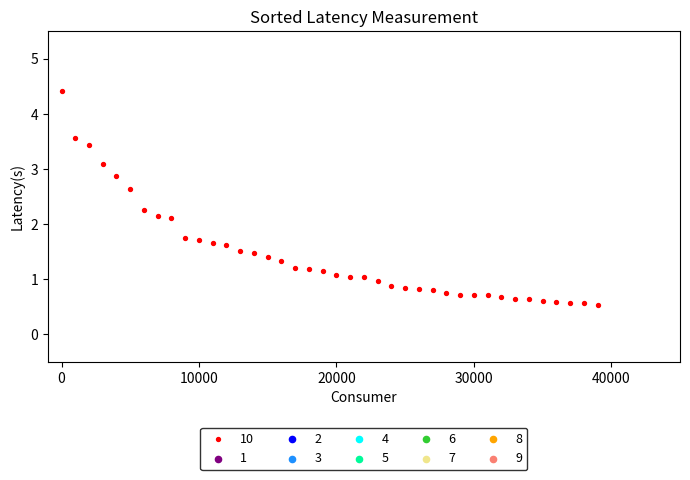

What is the range of Y values (max minus min)?

3.9